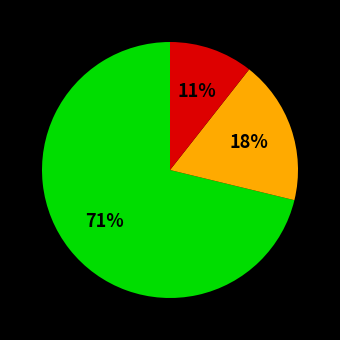

To the nearest percent, what is the average slice percentage?

33%